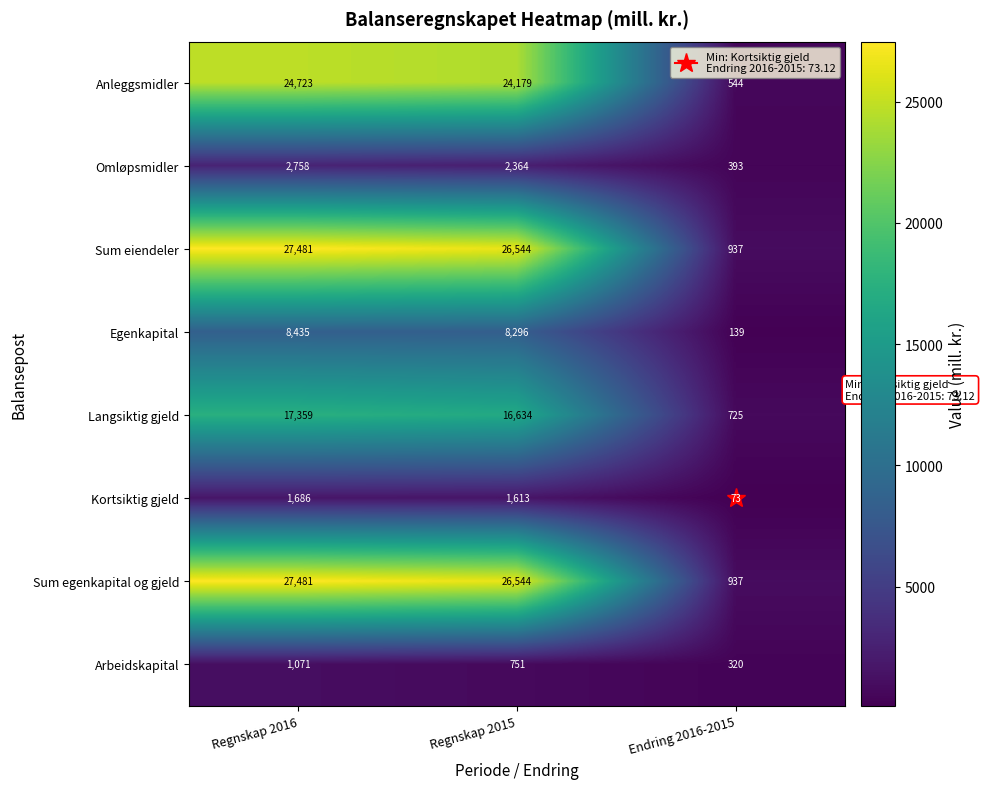

What is the smallest value displayed?

73